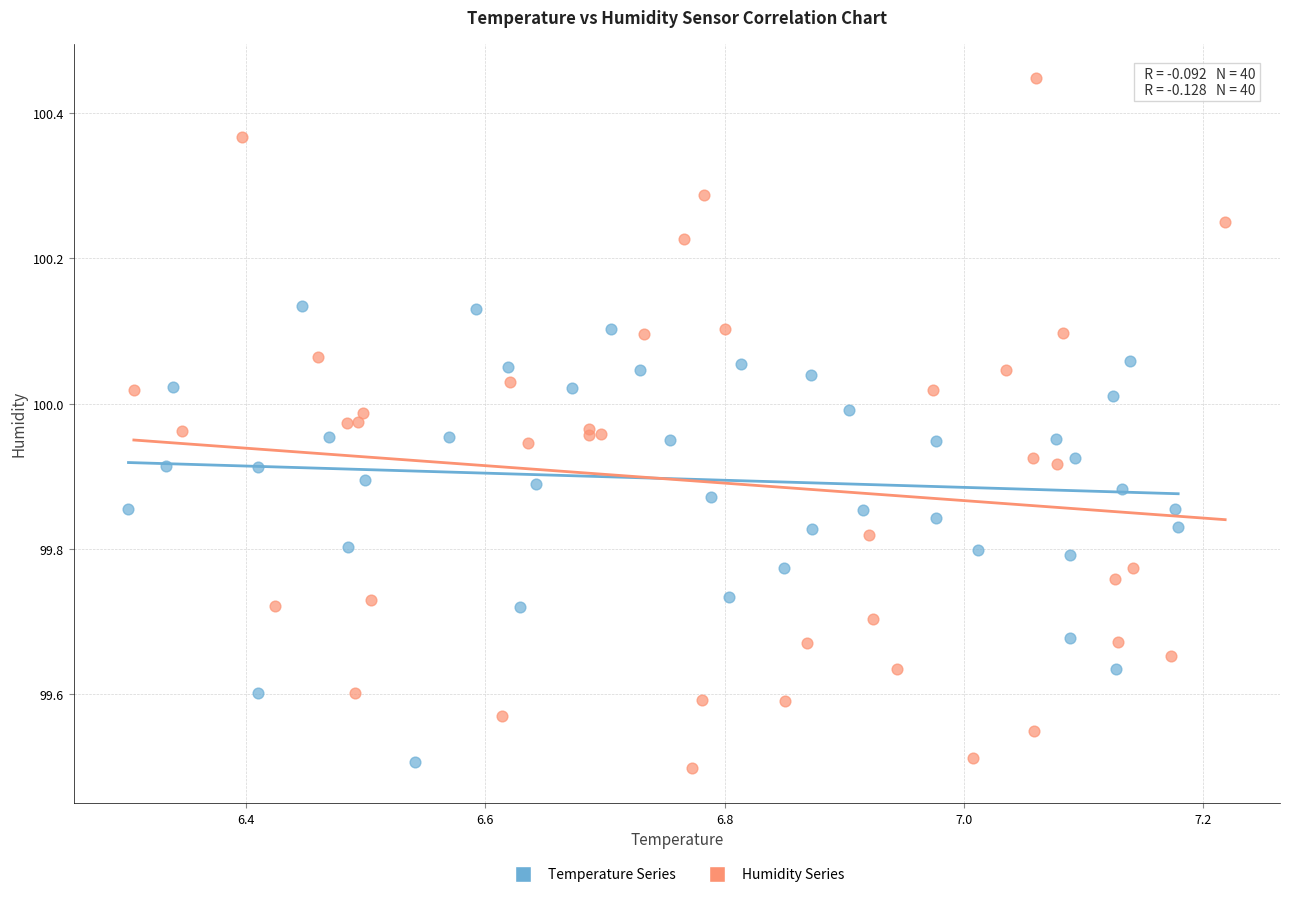

Which series contains the highest Y value?

Humidity Series